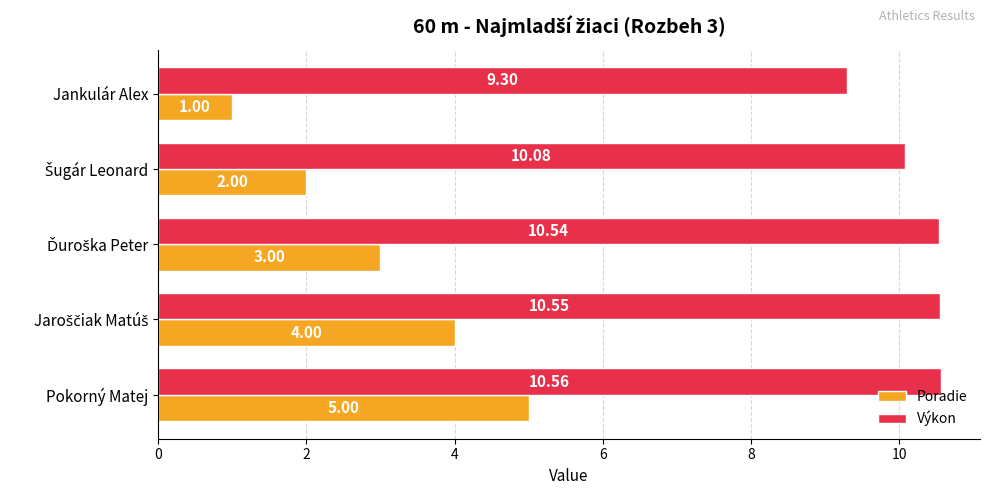

Which series has the largest total across all categories?

Výkon